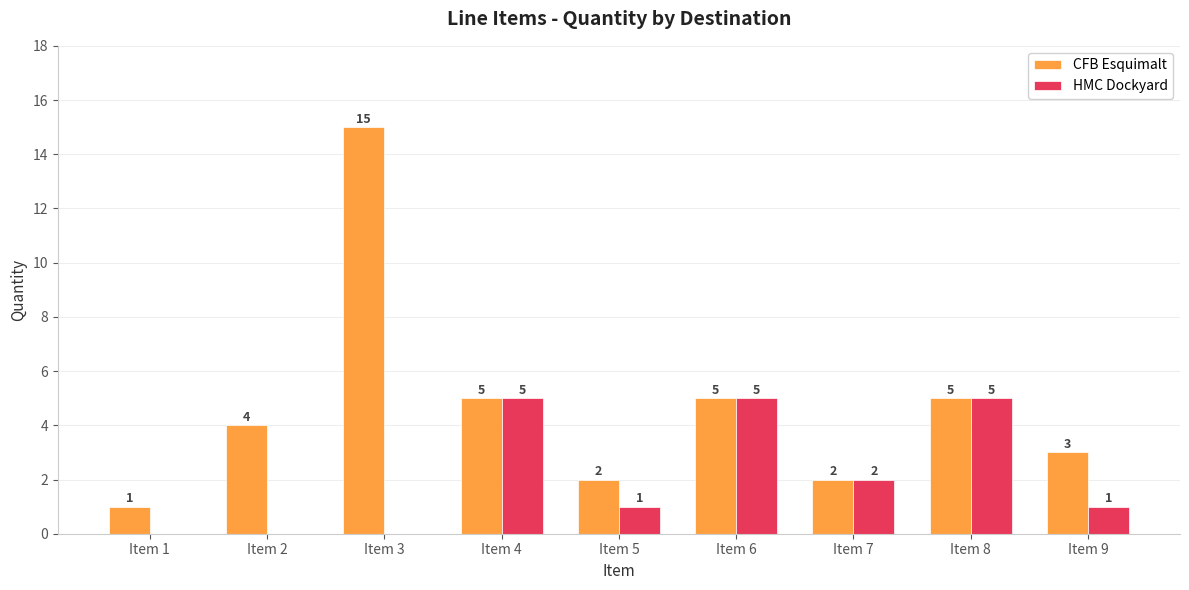

Which series has the largest total across all categories?

CFB Esquimalt